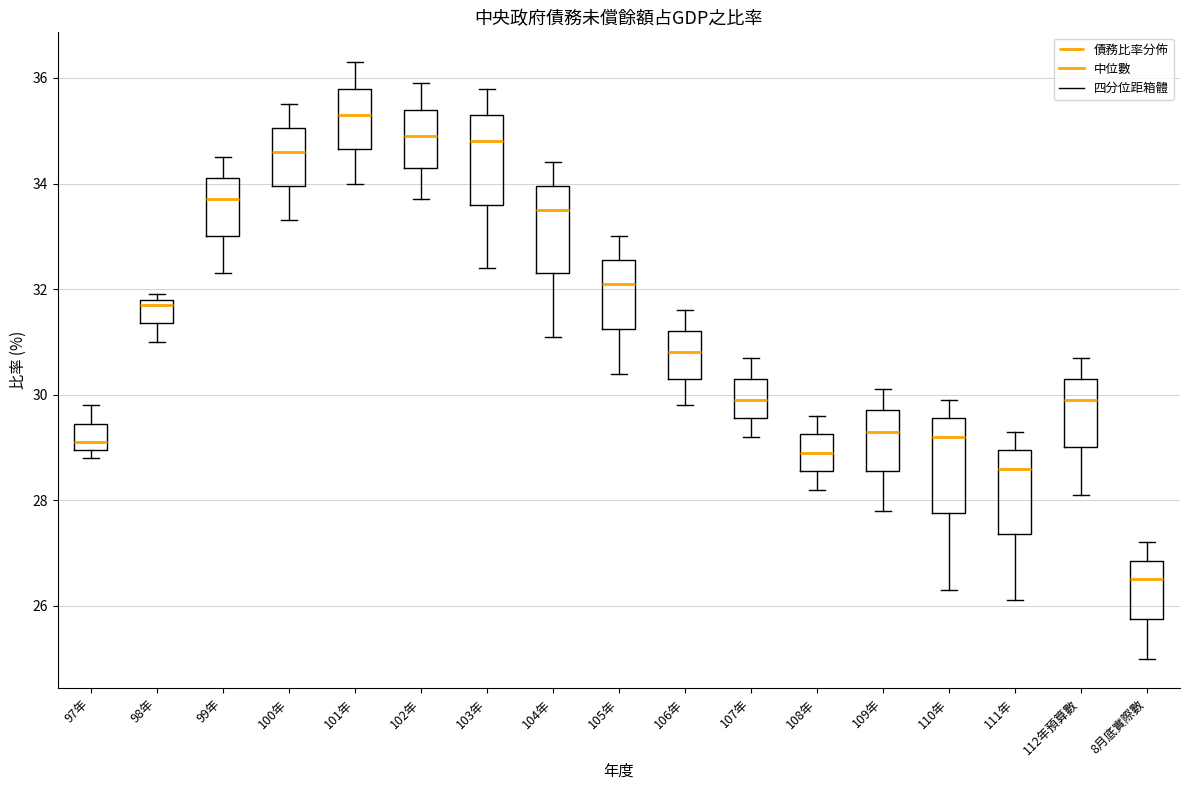

Reading left to right, transcribe this box plot: for each box, give where its median line is, the range the box spans, and where its two whiskers end, as read against the y-axis. The values are not printed on the chart, so give them approximately, as read against the axis.

97年: median 29.2, box 29.0 to 29.4, whiskers 28.8 to 29.8
98年: median 31.8 (just below the box's upper edge), box 31.4 to 31.8, whiskers 31.0 to 32.0
99年: median 33.8, box 33.0 to 34.2, whiskers 32.4 to 34.6
100年: median 34.6, box 34.0 to 35.0, whiskers 33.4 to 35.6
101年: median 35.4, box 34.6 to 35.8, whiskers 34.0 to 36.4
102年: median 35.0, box 34.4 to 35.4, whiskers 33.8 to 36.0
103年: median 34.8, box 33.6 to 35.4, whiskers 32.4 to 35.8
104年: median 33.6, box 32.4 to 34.0, whiskers 31.2 to 34.4
105年: median 32.2, box 31.2 to 32.6, whiskers 30.4 to 33.0
106年: median 30.8, box 30.4 to 31.2, whiskers 29.8 to 31.6
107年: median 30.0, box 29.6 to 30.4, whiskers 29.2 to 30.8
108年: median 29.0, box 28.6 to 29.2, whiskers 28.2 to 29.6
109年: median 29.4, box 28.6 to 29.8, whiskers 27.8 to 30.2
110年: median 29.2, box 27.8 to 29.6, whiskers 26.4 to 30.0
111年: median 28.6, box 27.4 to 29.0, whiskers 26.2 to 29.4
112年預算數: median 30.0, box 29.0 to 30.4, whiskers 28.2 to 30.8
8月底實際數: median 26.6, box 25.8 to 26.8, whiskers 25.0 to 27.2